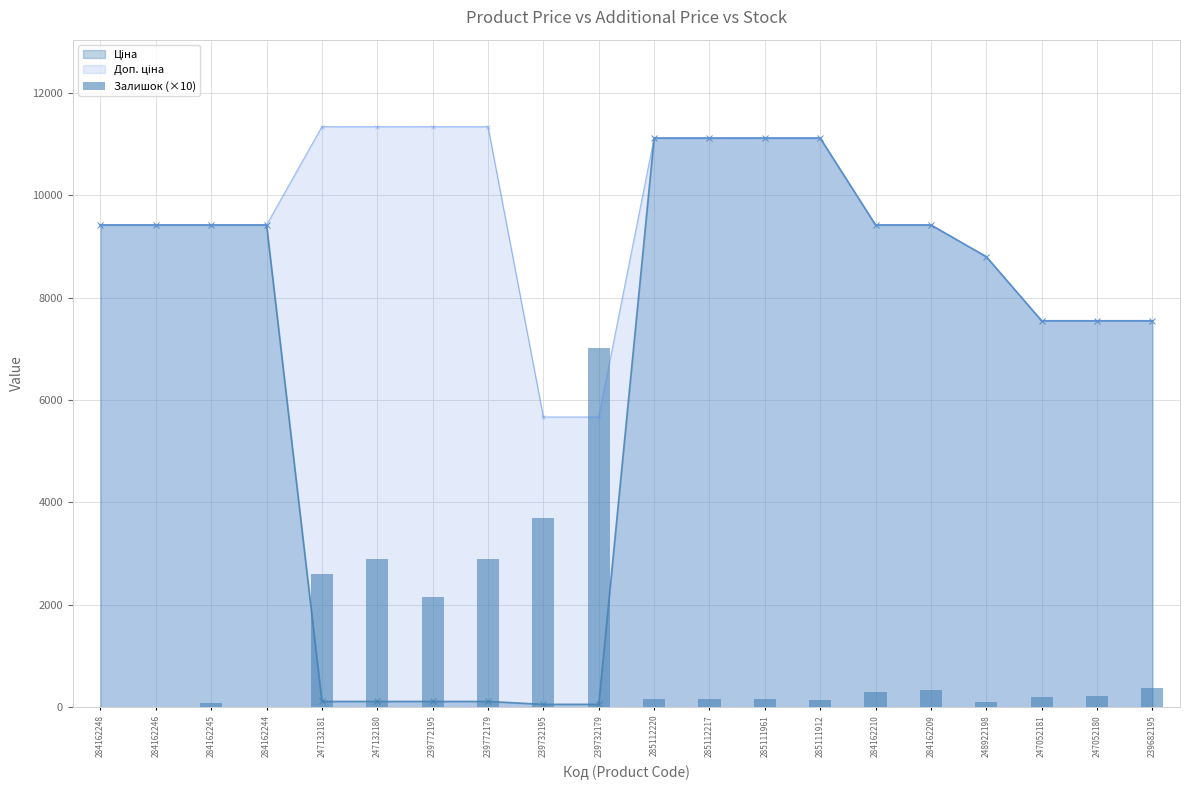

Reading right to left, list all the values displayed in this chart.

380	210	200	110	340	290	140	170	170	170	7020	3700	2900	2150	2900	2600	0	90	0	0